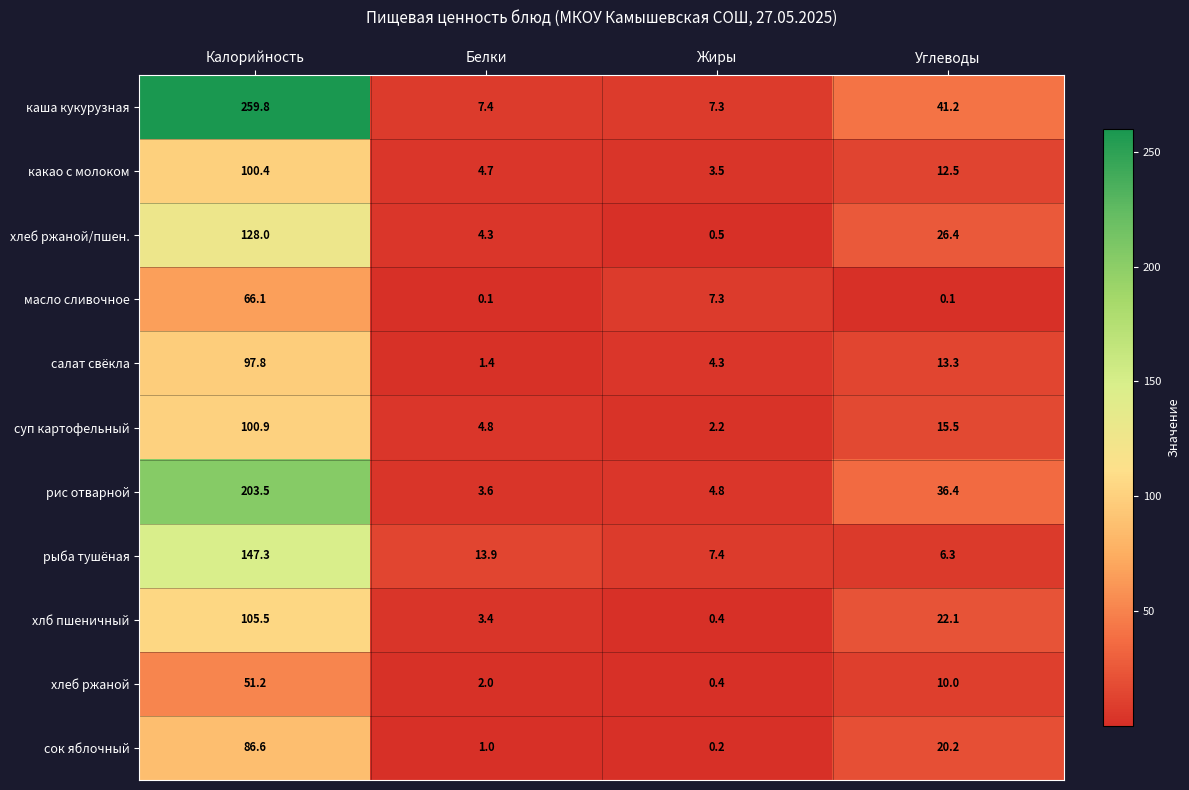

At Белки, list the series in order from smallest to largest.

масло сливочное, сок яблочный, салат свёкла, хлеб ржаной, хлб пшеничный, рис отварной, хлеб ржаной/пшен., какао с молоком, суп картофельный, каша кукурузная, рыба тушёная